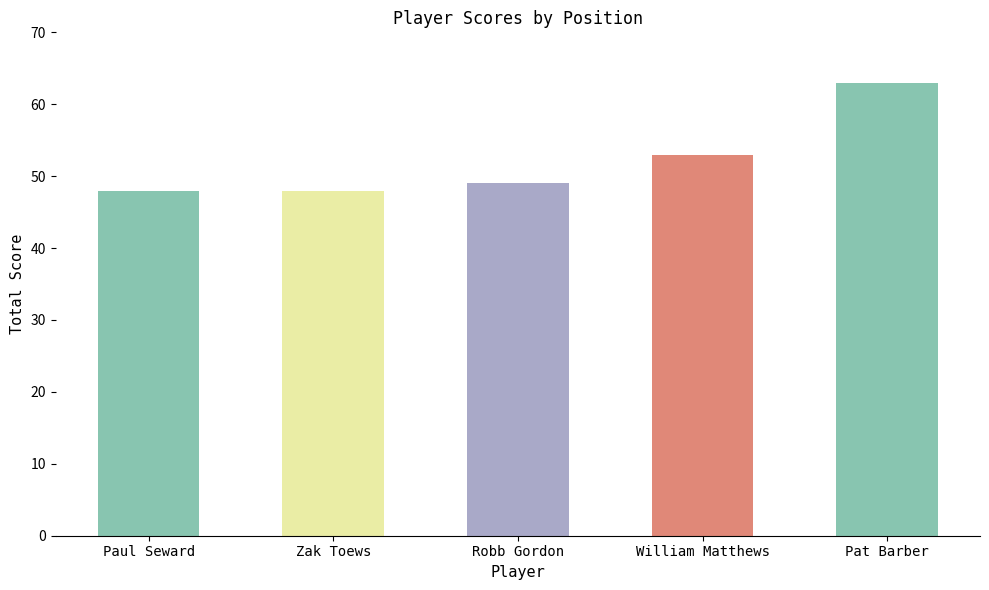

Approximately how many times larger is the value at Paul Seward compared to Robb Gordon?

1.0